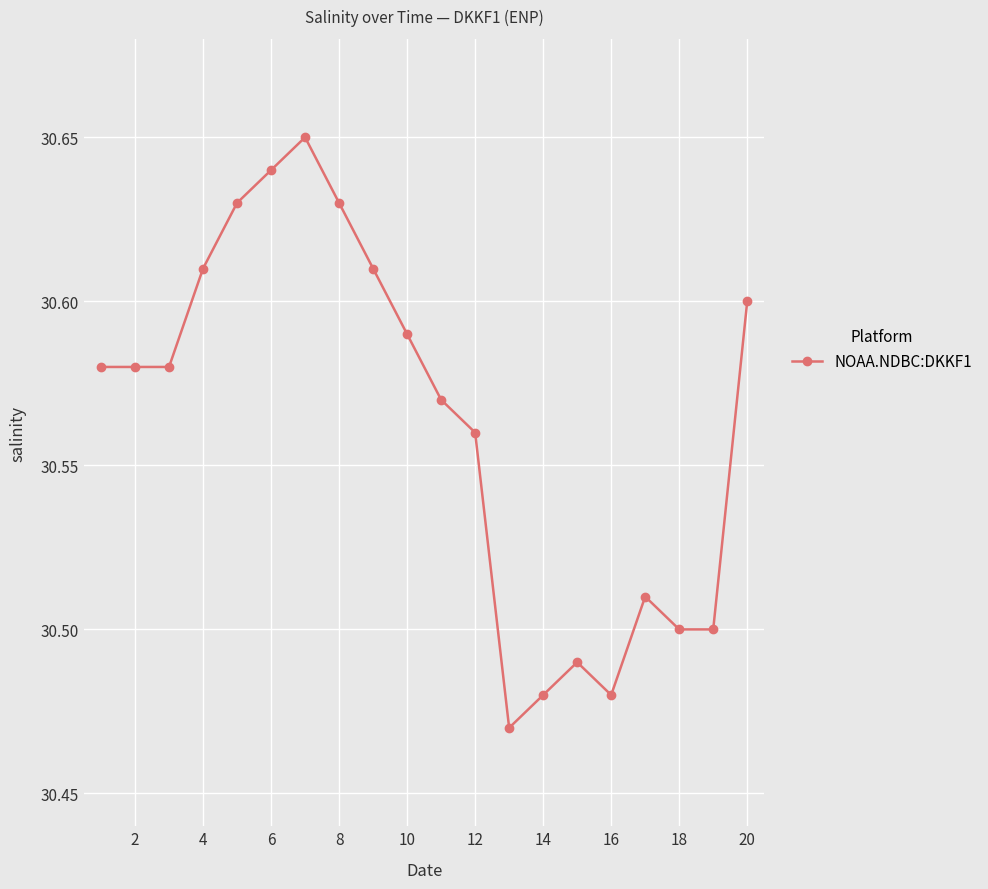

Count the values in the range 30 to 31.

20